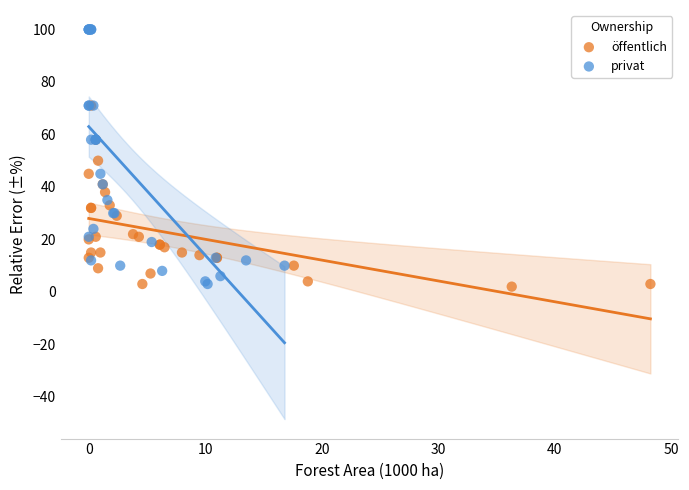

What are all the series names shown in the legend?

öffentlich, privat